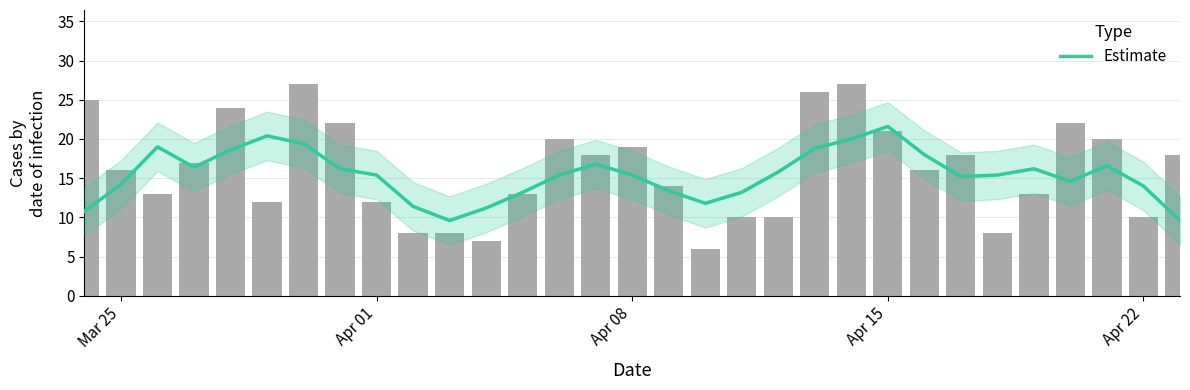

What is the minimum value shown in the chart?

9.6